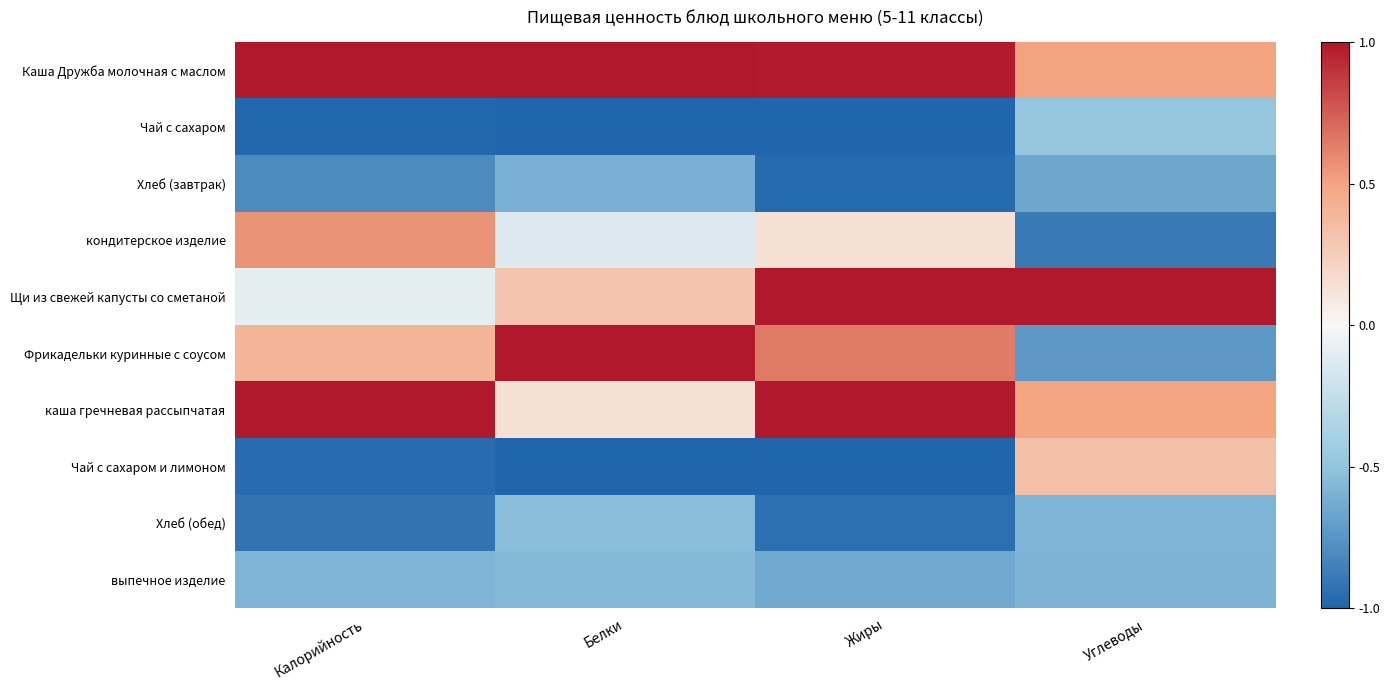

Count the number of categories in the chart.

4